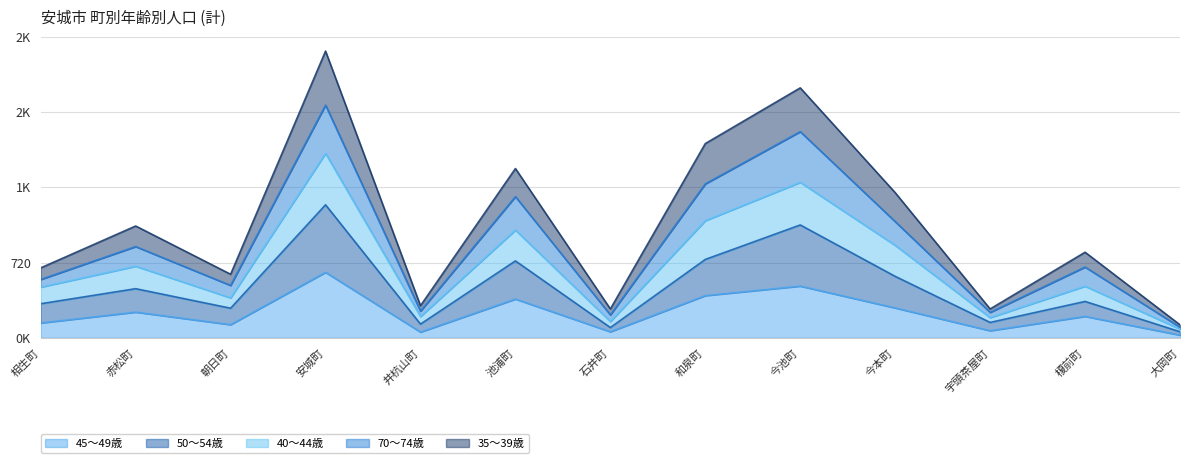

Count the number of data series in this chart.

5